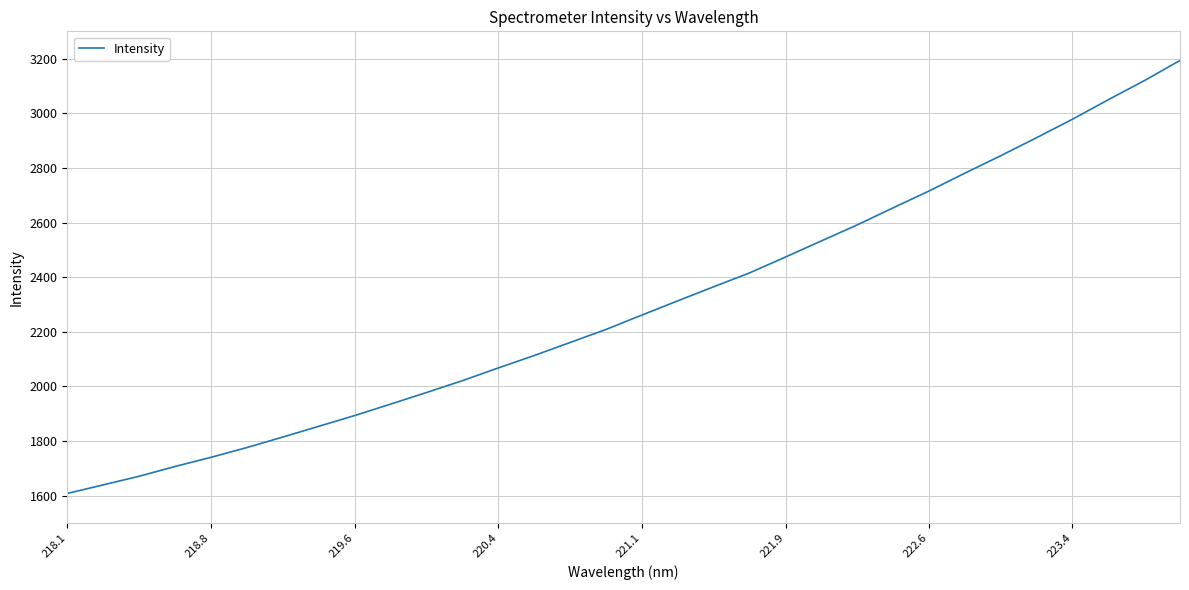

Reading left to right, transcribe all the data shown in this chart.

1608.2	1639.6	1671.3	1706.9	1740.5	1776.3	1814.7	1854.1	1893.5	1935.4	1977.8	2021.2	2067.8	2113.2	2161.0	2208.7	2261.4	2313.4	2365.0	2415.7	2473.8	2532.7	2591.4	2653.9	2715.5	2780.7	2844.7	2910.6	2978.2	3049.7	3119.1	3193.3